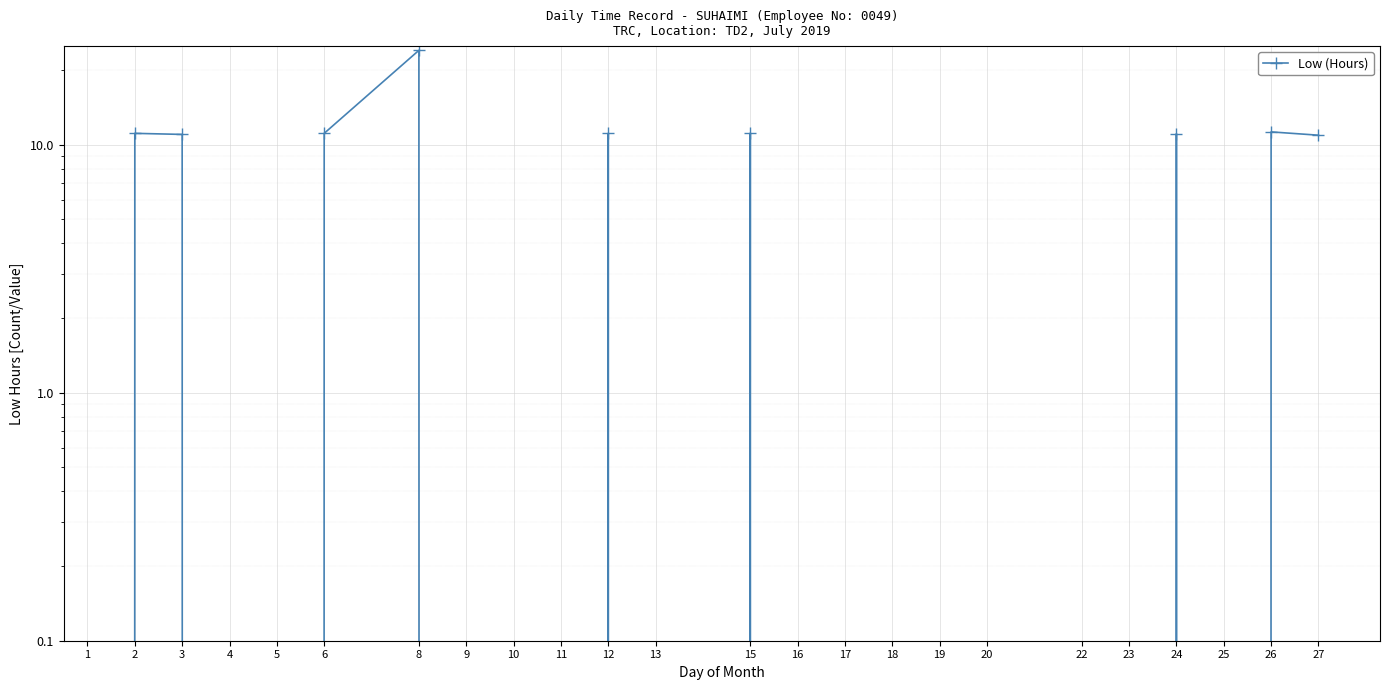

Is this an area chart (filled region under the line)?

No